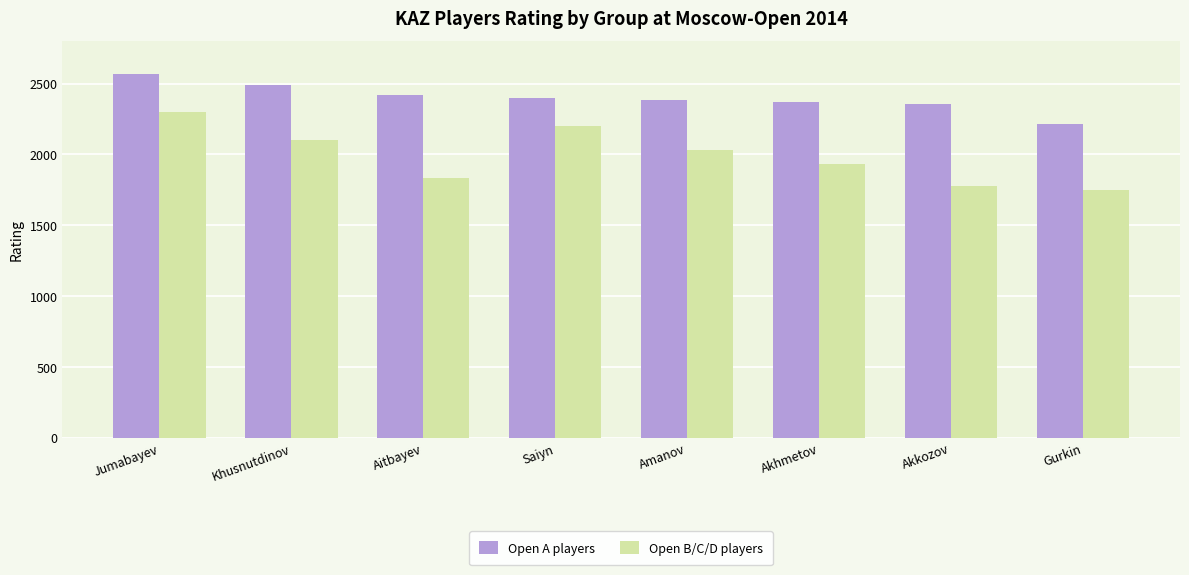

Are the bars horizontal?

No